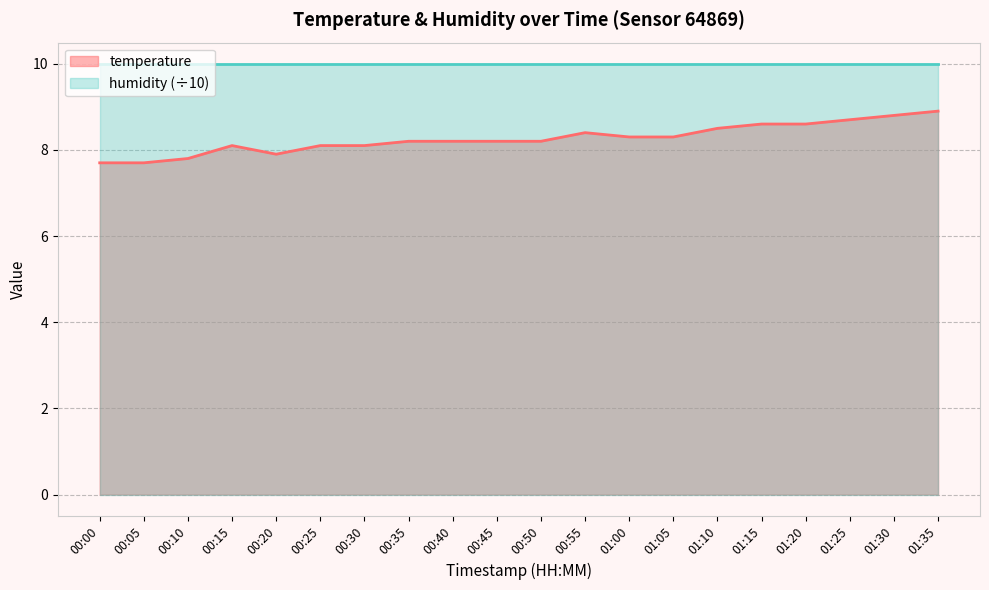

List the series in order of their peak value, lowest first.

temperature, humidity (÷10)